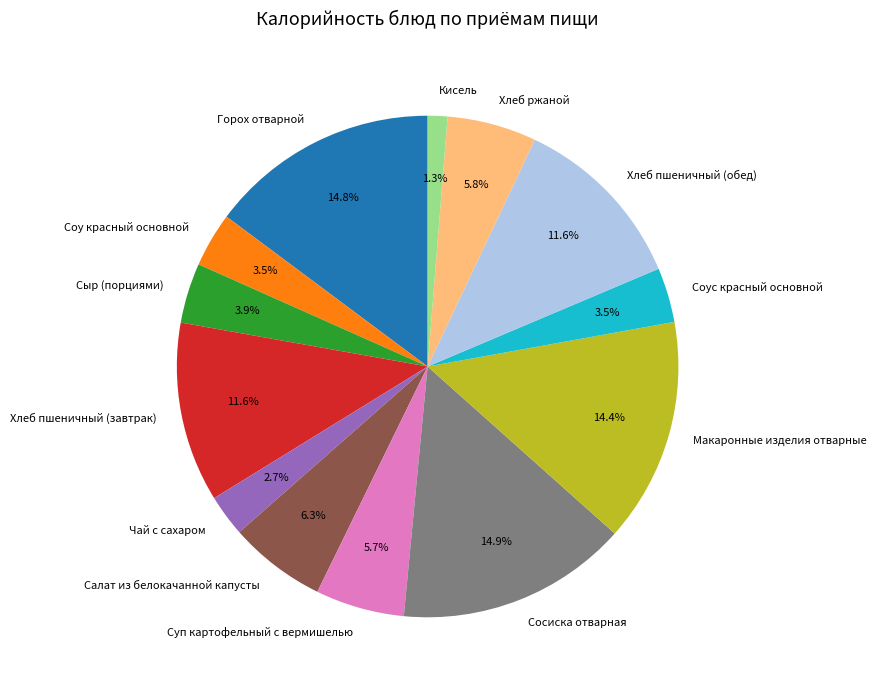

Does Салат из белокачанной капусты account for over 50% of the chart?

No